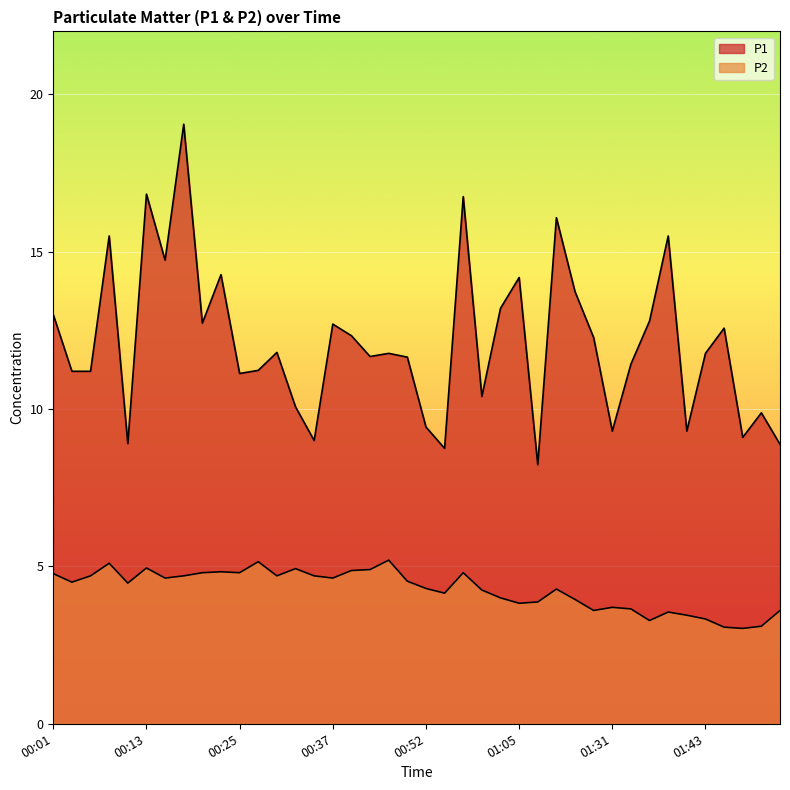

Rank the series at 00:16 from highest to lowest value.

P1, P2